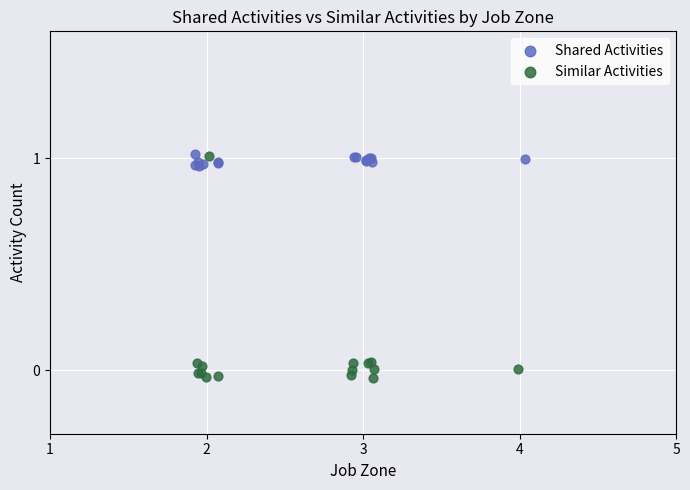

What are all the series names shown in the legend?

Shared Activities, Similar Activities